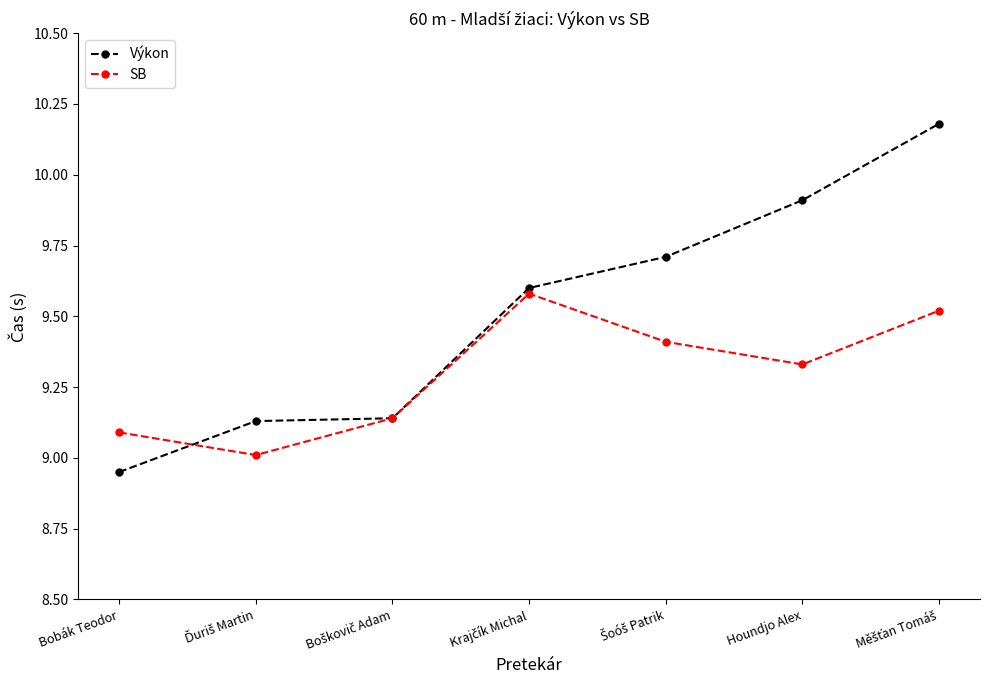

Which series has the widest spread of values?

Výkon